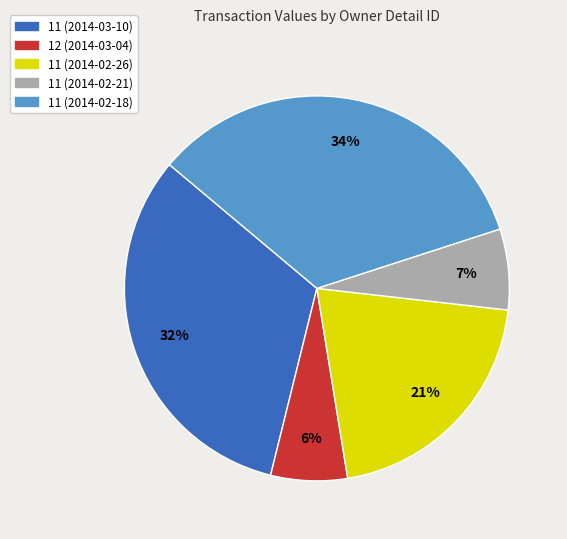

Is there any slice that represents more than half of the pie?

No